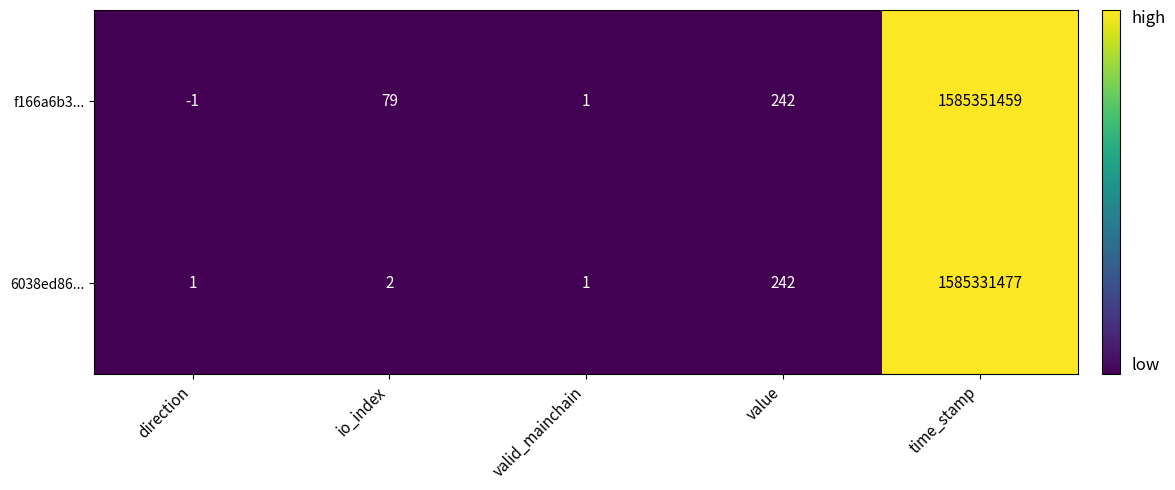

What is the smallest value displayed?

-1